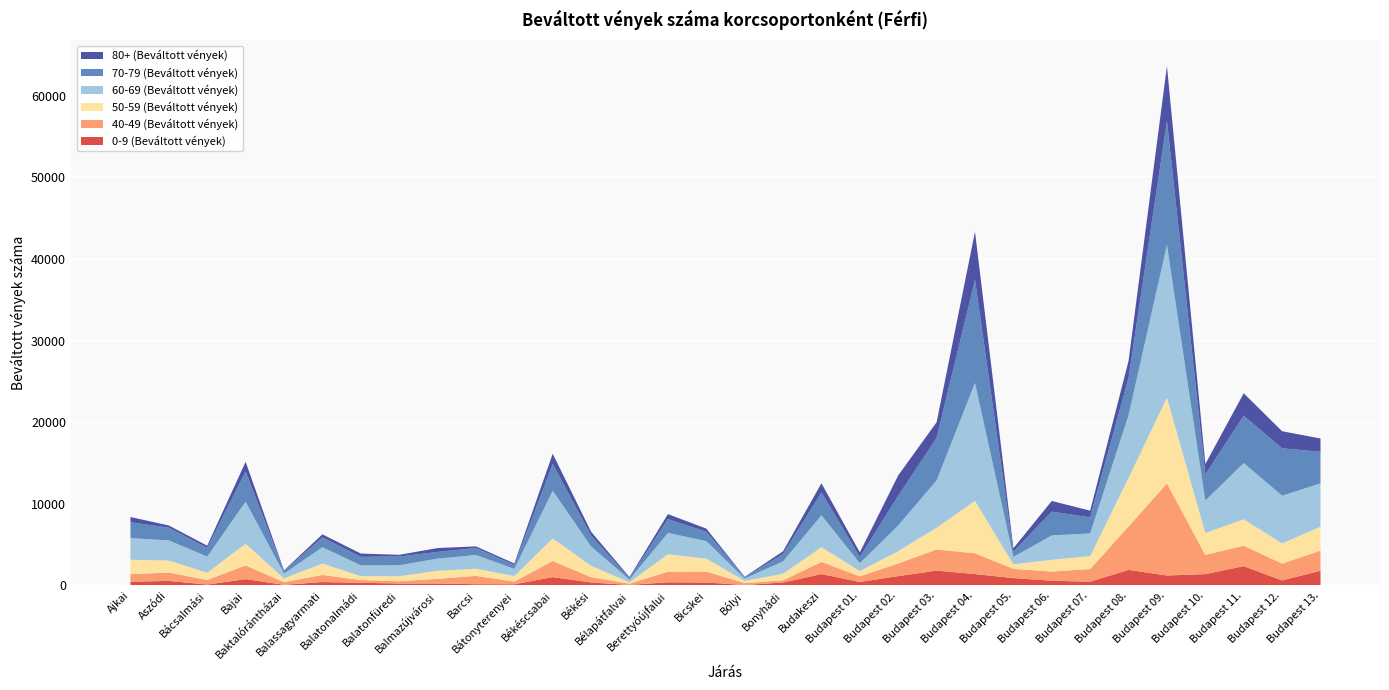

Reading left to right, transcribe all the data shown in this chart.

0-9 (Beváltott vények): Ajkai=463	Aszódi=558	Bácsalmási=117	Bajai=777	Baktalórántházai=85	Balassagyarmati=421	Balatonalmádi=336	Balatonfüredi=242	Balmazújvárosi=242	Barcsi=158	Bátonyterenyei=150	Békéscsabai=1026	Békési=364	Bélapátfalvai=71	Berettyóújfalui=390	Bicskei=368	Bólyi=60	Bonyhádi=369	Budakeszi=1398	Budapest 01.=432	Budapest 02.=1149	Budapest 03.=1824	Budapest 04.=1400	Budapest 05.=907	Budapest 06.=584	Budapest 07.=461	Budapest 08.=1909	Budapest 09.=1226	Budapest 10.=1391	Budapest 11.=2367	Budapest 12.=618	Budapest 13.=1806
40-49 (Beváltott vények): Ajkai=926	Aszódi=1030	Bácsalmási=561	Bajai=1682	Baktalórántházai=317	Balassagyarmati=873	Balatonalmádi=325	Balatonfüredi=279	Balmazújvárosi=570	Barcsi=1024	Bátonyterenyei=327	Békéscsabai=1974	Békési=654	Bélapátfalvai=154	Berettyóújfalui=1303	Bicskei=1335	Bólyi=233	Bonyhádi=266	Budakeszi=1496	Budapest 01.=689	Budapest 02.=1551	Budapest 03.=2582	Budapest 04.=2546	Budapest 05.=1132	Budapest 06.=1119	Budapest 07.=1553	Budapest 08.=5325	Budapest 09.=11266	Budapest 10.=2353	Budapest 11.=2502	Budapest 12.=2062	Budapest 13.=2466
50-59 (Beváltott vények): Ajkai=1764	Aszódi=1465	Bácsalmási=880	Bajai=2646	Baktalórántházai=462	Balassagyarmati=1390	Balatonalmádi=484	Balatonfüredi=613	Balmazújvárosi=989	Barcsi=877	Bátonyterenyei=678	Békéscsabai=2756	Békési=1391	Bélapátfalvai=170	Berettyóújfalui=2130	Bicskei=1584	Bólyi=261	Bonyhádi=801	Budakeszi=1791	Budapest 01.=644	Budapest 02.=1504	Budapest 03.=2666	Budapest 04.=6410	Budapest 05.=543	Budapest 06.=1450	Budapest 07.=1581	Budapest 08.=5945	Budapest 09.=10497	Budapest 10.=2676	Budapest 11.=3237	Budapest 12.=2470	Budapest 13.=2918
60-69 (Beváltott vények): Ajkai=2647	Aszódi=2468	Bácsalmási=1980	Bajai=5157	Baktalórántházai=587	Balassagyarmati=2006	Balatonalmádi=1326	Balatonfüredi=1347	Balmazújvárosi=1489	Barcsi=1679	Bátonyterenyei=880	Békéscsabai=5850	Békési=2366	Bélapátfalvai=327	Berettyóújfalui=2618	Bicskei=2156	Bólyi=297	Bonyhádi=1516	Budakeszi=3910	Budapest 01.=968	Budapest 02.=3145	Budapest 03.=5803	Budapest 04.=14445	Budapest 05.=922	Budapest 06.=2980	Budapest 07.=2785	Budapest 08.=7669	Budapest 09.=18727	Budapest 10.=3975	Budapest 11.=6893	Budapest 12.=5851	Budapest 13.=5307
70-79 (Beváltott vények): Ajkai=1943	Aszódi=1557	Bácsalmási=1065	Bajai=3691	Baktalórántházai=332	Balassagyarmati=1197	Balatonalmádi=1036	Balatonfüredi=1068	Balmazújvárosi=820	Barcsi=849	Bátonyterenyei=483	Békéscsabai=3273	Békési=1325	Bélapátfalvai=179	Berettyóújfalui=1693	Bicskei=1147	Bólyi=154	Bonyhádi=904	Budakeszi=2807	Budapest 01.=761	Budapest 02.=3644	Budapest 03.=5195	Budapest 04.=12643	Budapest 05.=638	Budapest 06.=2914	Budapest 07.=1960	Budapest 08.=4578	Budapest 09.=15152	Budapest 10.=3203	Budapest 11.=5796	Budapest 12.=5800	Budapest 13.=3875
80+ (Beváltott vények): Ajkai=643	Aszódi=270	Bácsalmási=271	Bajai=1195	Baktalórántházai=71	Balassagyarmati=379	Balatonalmádi=407	Balatonfüredi=207	Balmazújvárosi=476	Barcsi=203	Bátonyterenyei=176	Békéscsabai=1259	Békési=477	Bélapátfalvai=126	Berettyóújfalui=606	Bicskei=382	Bólyi=58	Bonyhádi=334	Budakeszi=1117	Budapest 01.=558	Budapest 02.=2491	Budapest 03.=1924	Budapest 04.=5880	Budapest 05.=419	Budapest 06.=1306	Budapest 07.=825	Budapest 08.=2078	Budapest 09.=6753	Budapest 10.=1275	Budapest 11.=2748	Budapest 12.=2092	Budapest 13.=1632